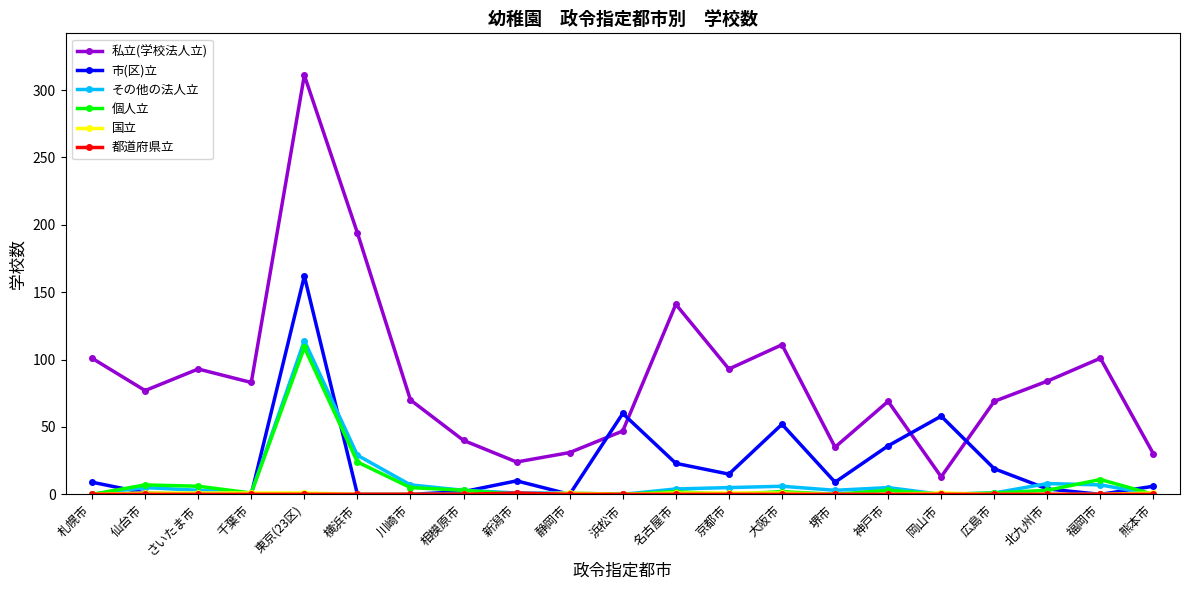

What is the label of the 6th point from the left?

横浜市